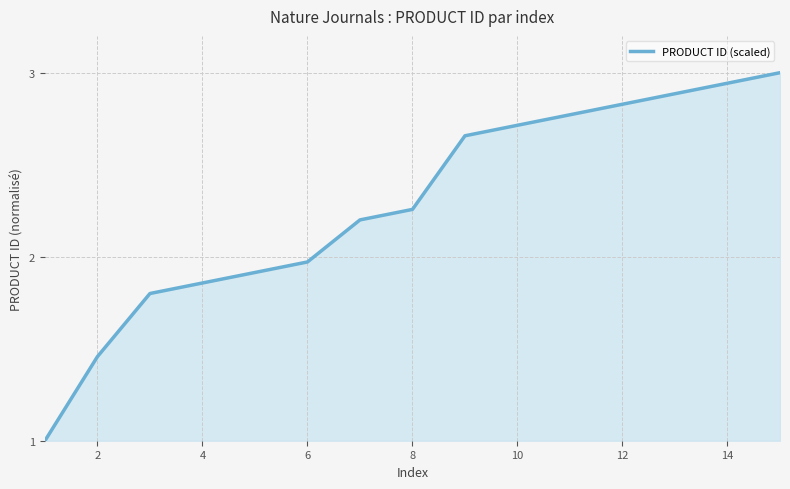

What is the greatest value displayed?

3.0